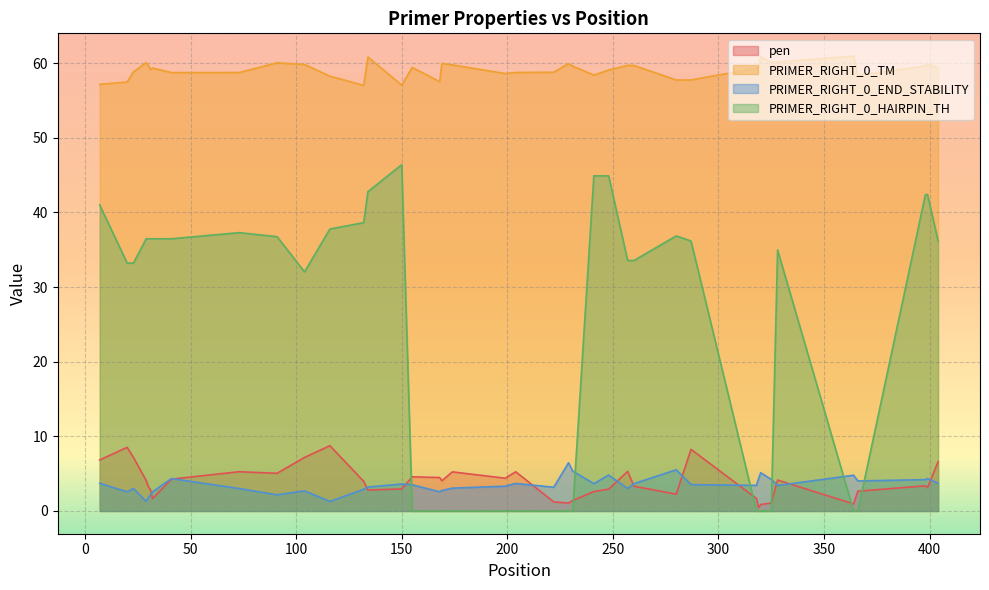

How many values in the PRIMER_RIGHT_0_HAIRPIN_TH series exceed 34?

20